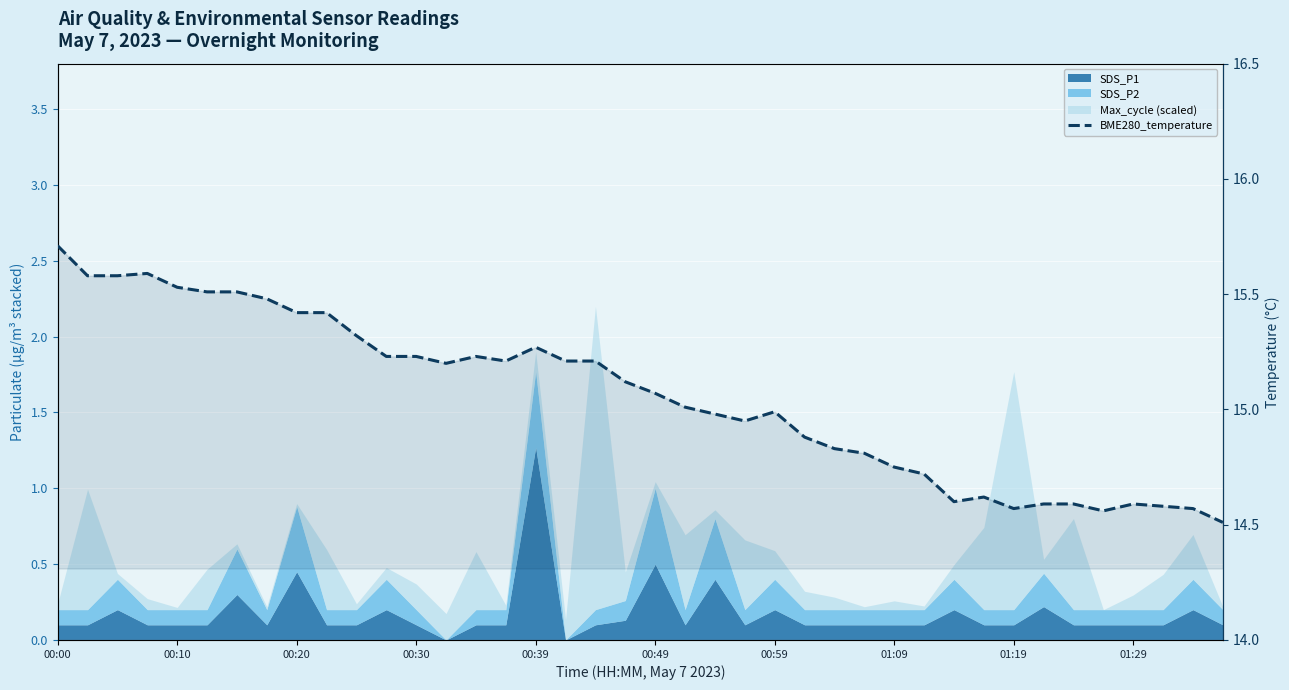

Reading left to right, what are all the values shown in this chart?

15.7	15.6	15.6	15.6	15.5	15.5	15.5	15.5	15.4	15.4	15.3	15.2	15.2	15.2	15.2	15.2	15.3	15.2	15.2	15.1	15.1	15.0	15.0	14.9	15.0	14.9	14.8	14.8	14.8	14.7	14.6	14.6	14.6	14.6	14.6	14.6	14.6	14.6	14.6	14.5